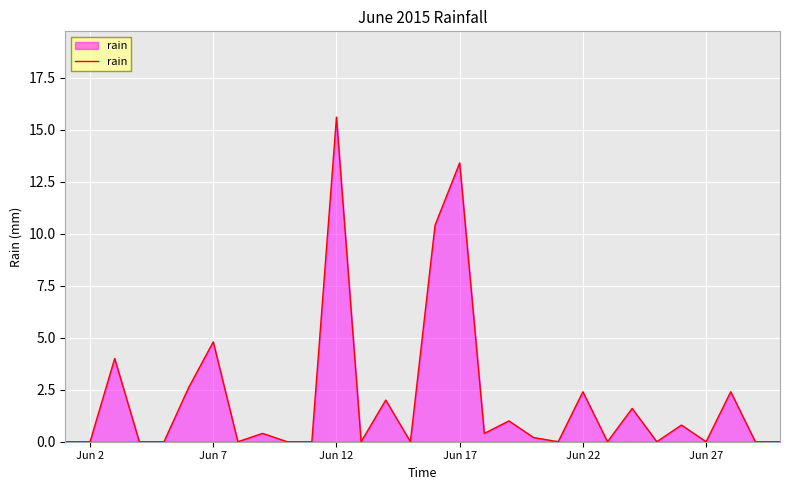

Count the number of categories in the chart.

30